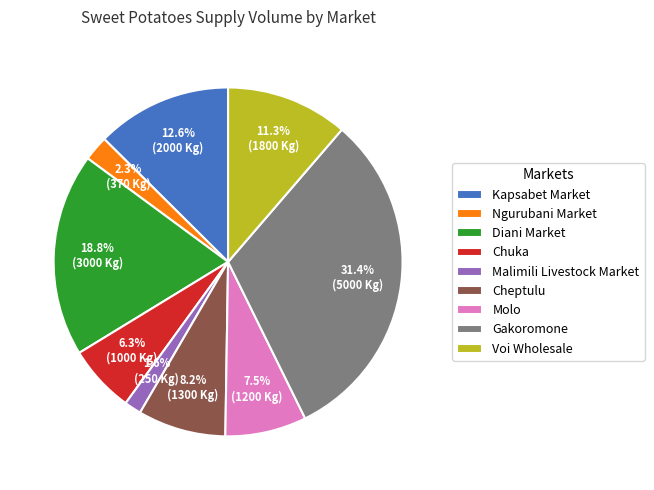

The Malimili Livestock Market slice represents 14% of the pie. True or false?

False